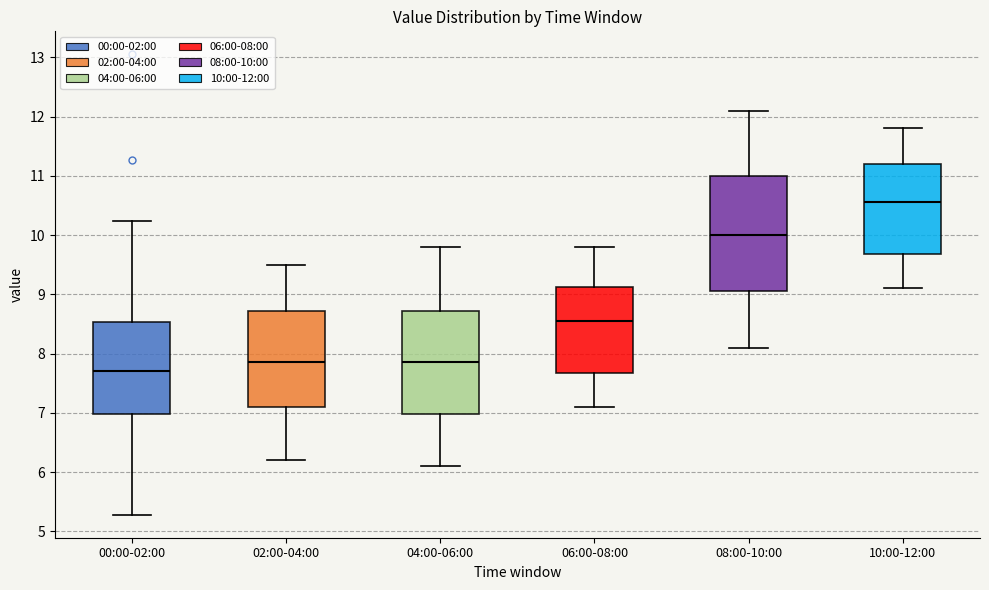

Reading left to right, transcribe this box plot: for each box, give where its median line is, the range the box spans, and where its two whiskers end, as read against the y-axis. The values are not printed on the chart, so give them approximately, as read against the axis.

00:00-02:00: median 7.7, box 7.0 to 8.5, whiskers 5.3 to 10.2
02:00-04:00: median 7.9, box 7.1 to 8.7, whiskers 6.2 to 9.5
04:00-06:00: median 7.9, box 7.0 to 8.7, whiskers 6.1 to 9.8
06:00-08:00: median 8.6, box 7.7 to 9.1, whiskers 7.1 to 9.8
08:00-10:00: median 10.0, box 9.1 to 11.0, whiskers 8.1 to 12.1
10:00-12:00: median 10.6, box 9.7 to 11.2, whiskers 9.1 to 11.8